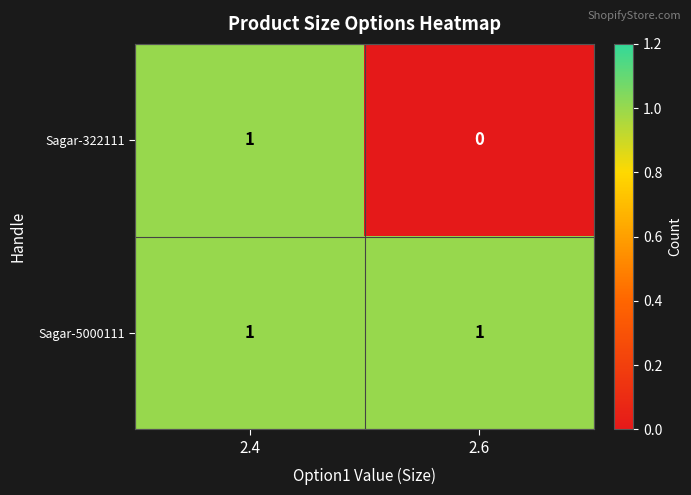

Which series changed the most between 2.4 and 2.6?

Sagar-322111